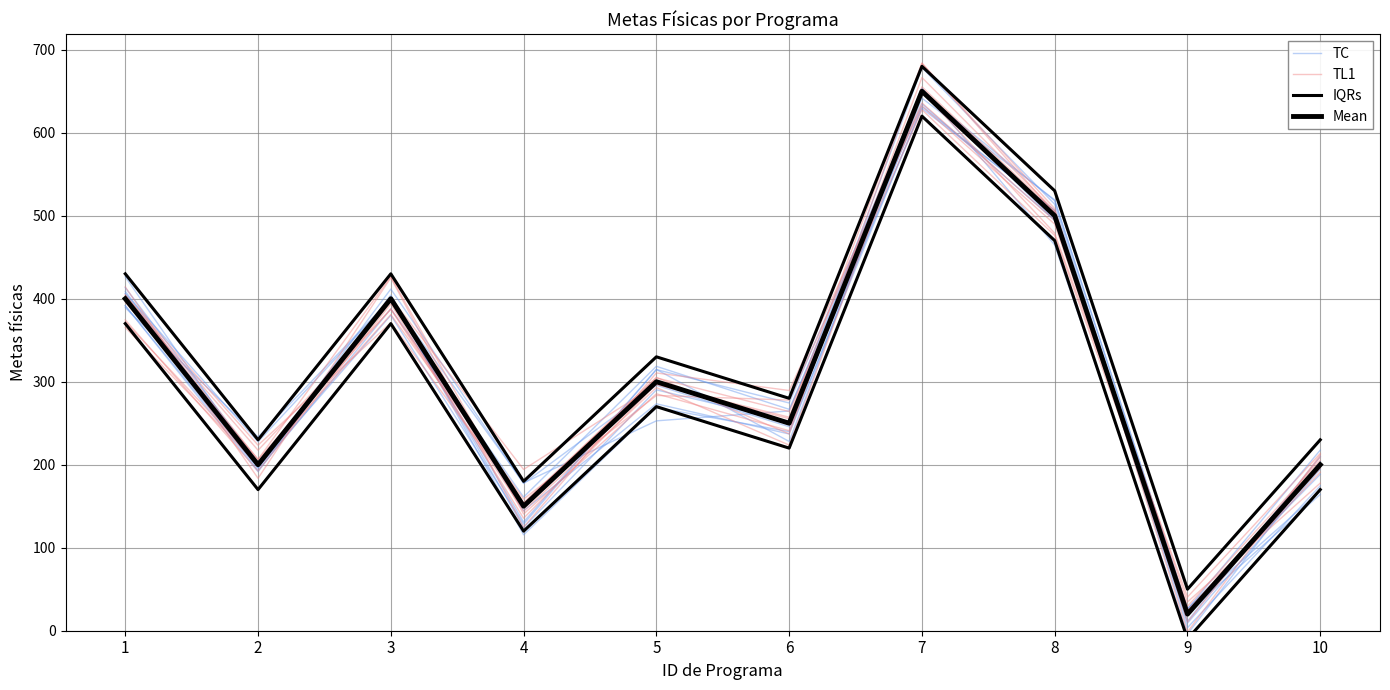

Reading left to right, list all the values displayed in this chart.

TC: 408.9	197.5	411.7	177.4	295.8	245.8	678.4	513.8	11.5	209.8
TL1: 396.0	206.4	426.6	140.7	285.4	241.0	666.5	505.9	10.5	209.2
IQRs: 430.0	230.0	430.0	180.0	330.0	280.0	680.0	530.0	50.0	230.0
Mean: 400.0	200.0	400.0	150.0	300.0	250.0	650.0	500.0	20.0	200.0